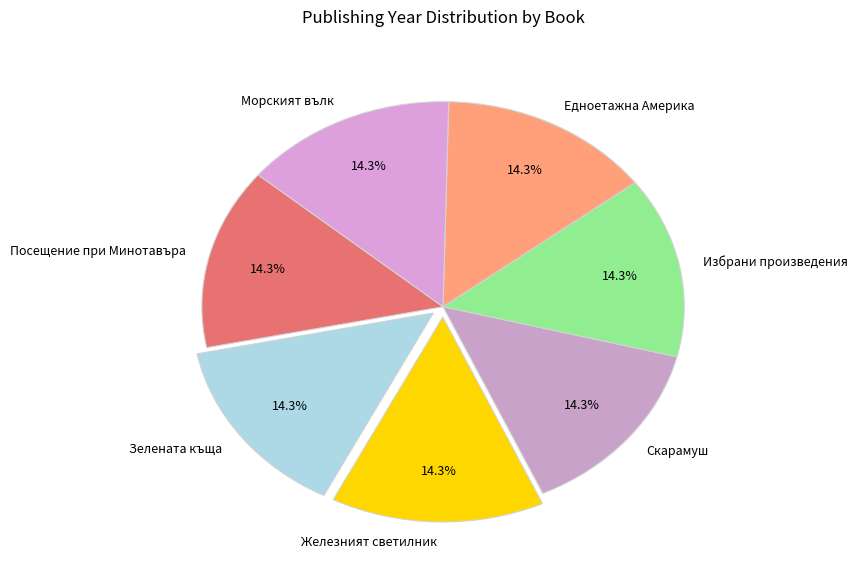

Does Избрани произведения account for over 50% of the chart?

No